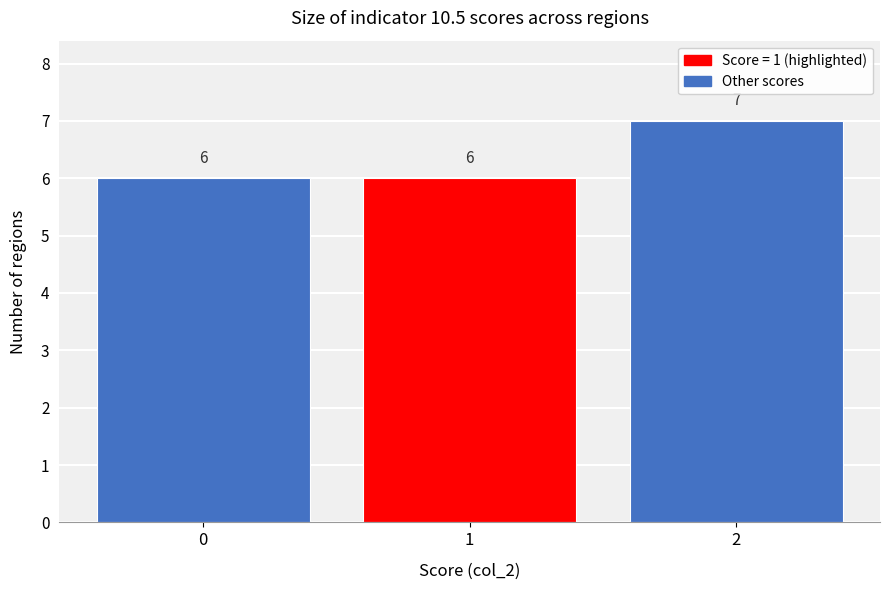

Over which range of the x-axis is the bar tallest?

1.5 to 2.5